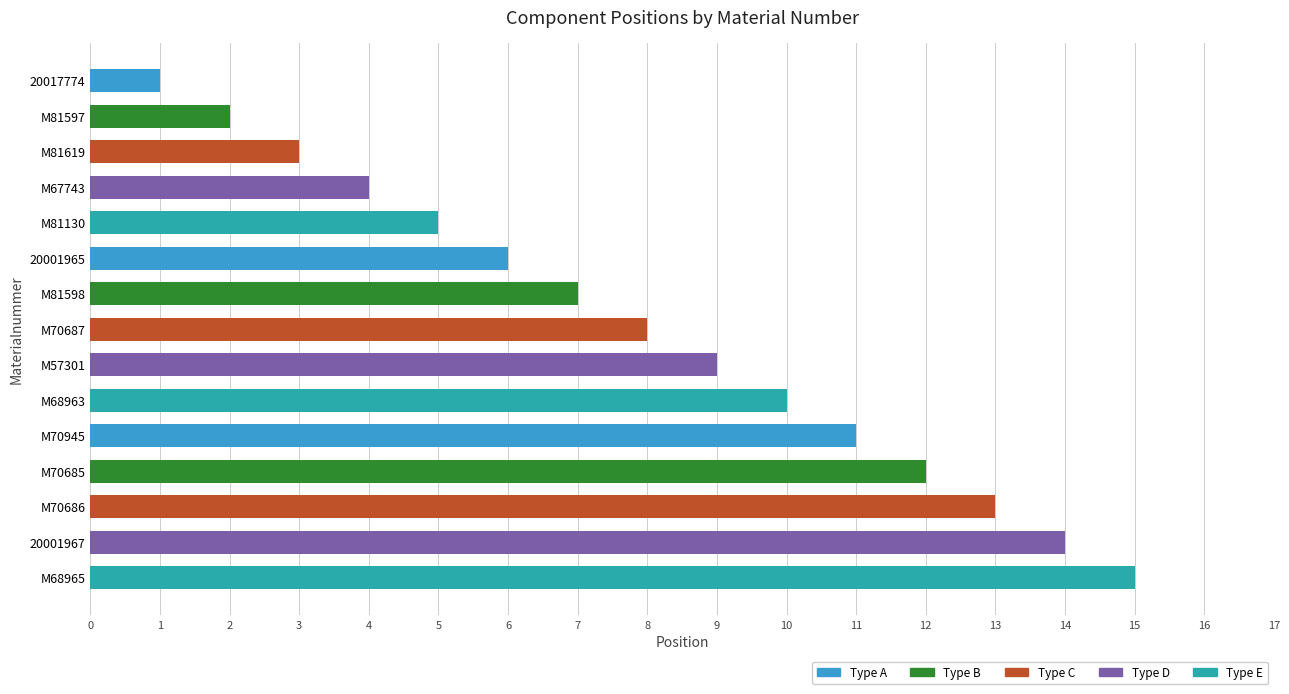

How many data points are less than 8?

7